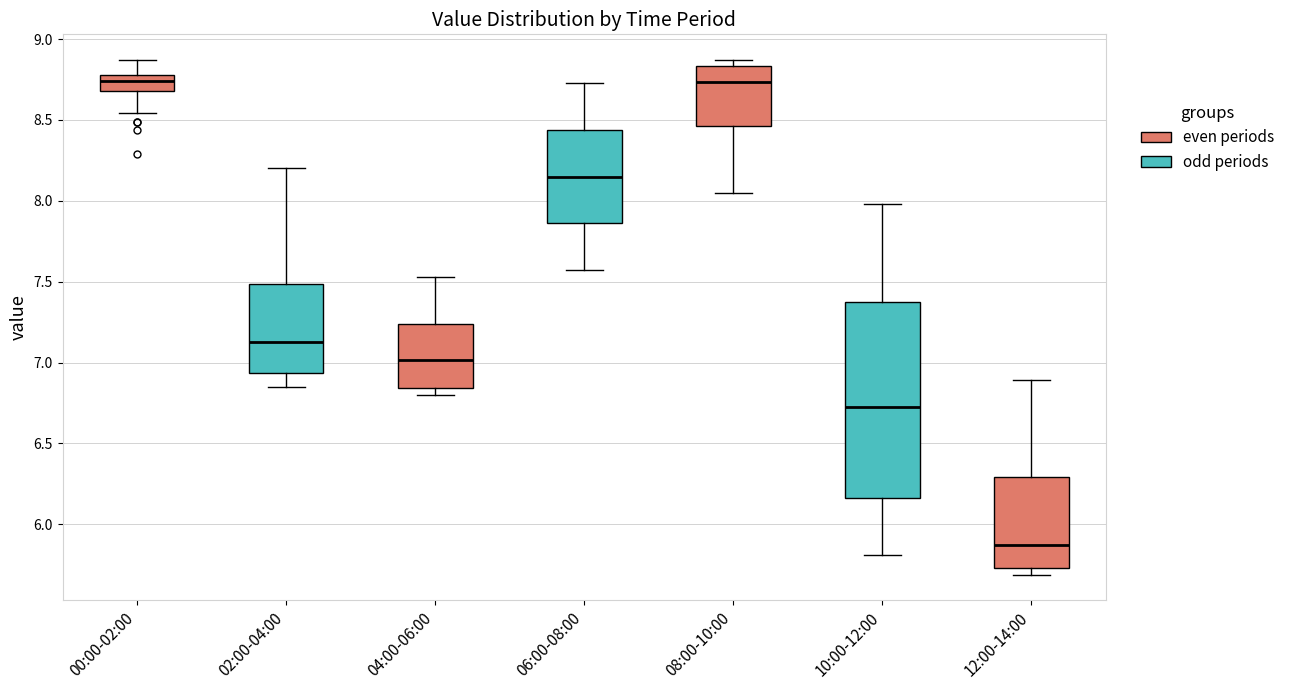

Where does the lower whisker of the box for 02:00-04:00 end on the y-axis? The values are not printed on the chart, so give them approximately, as read against the axis.

6.85